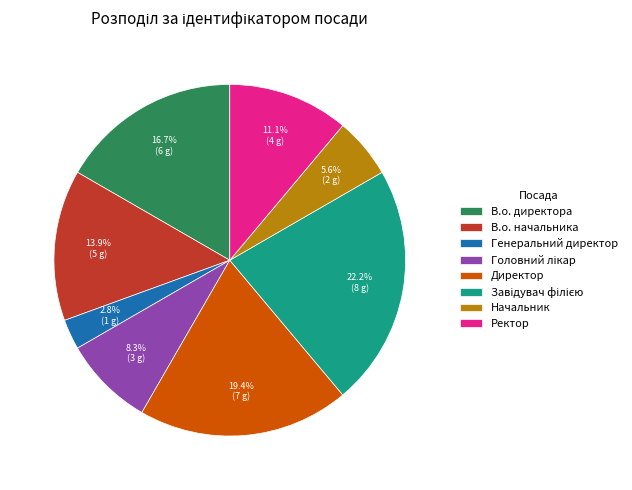

True or false: Директор accounts for 33% of the total.

False